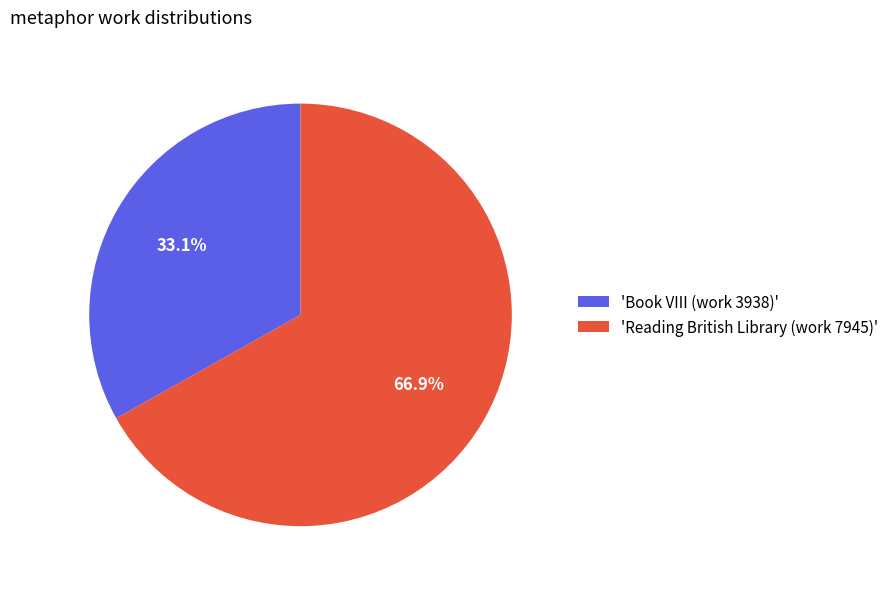

Which slice is the smallest?

'Book VIII (work 3938)'